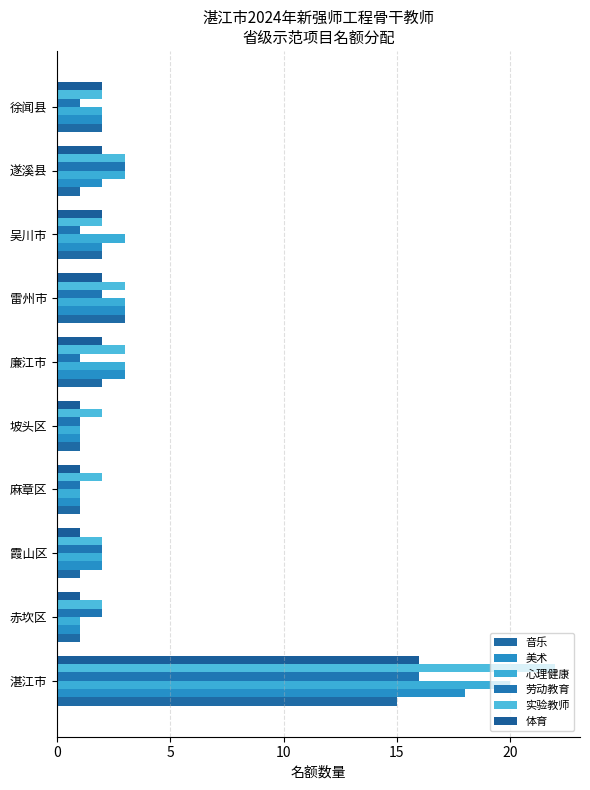

Count the number of data series in this chart.

6